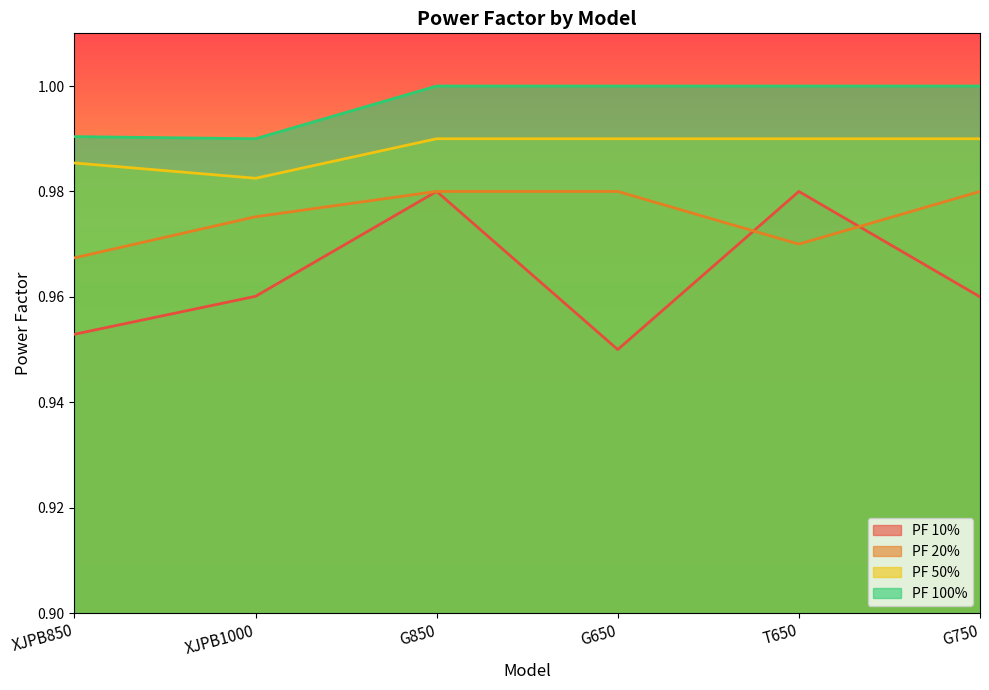

What is the minimum value for PF 20%?

1.0